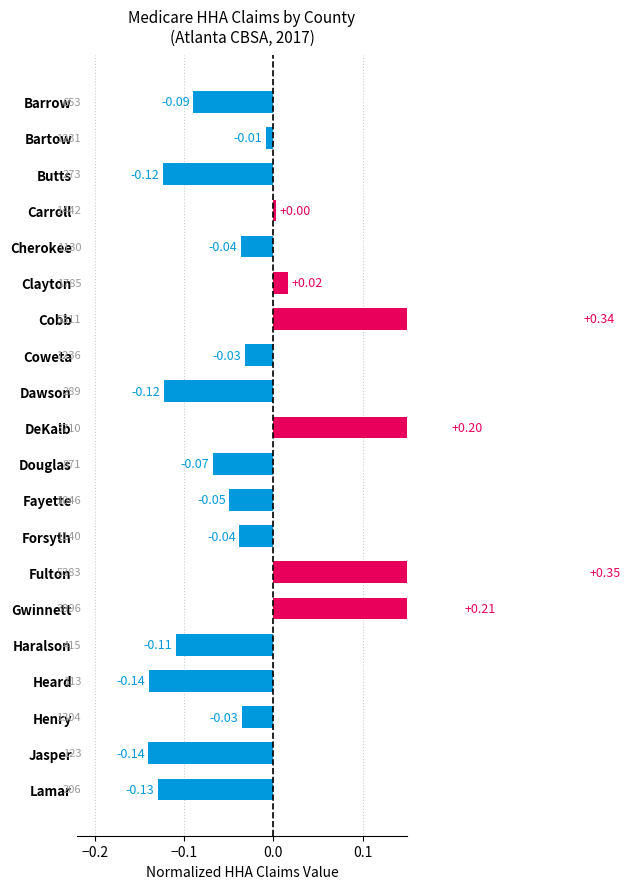

What is the greatest value displayed?

0.3